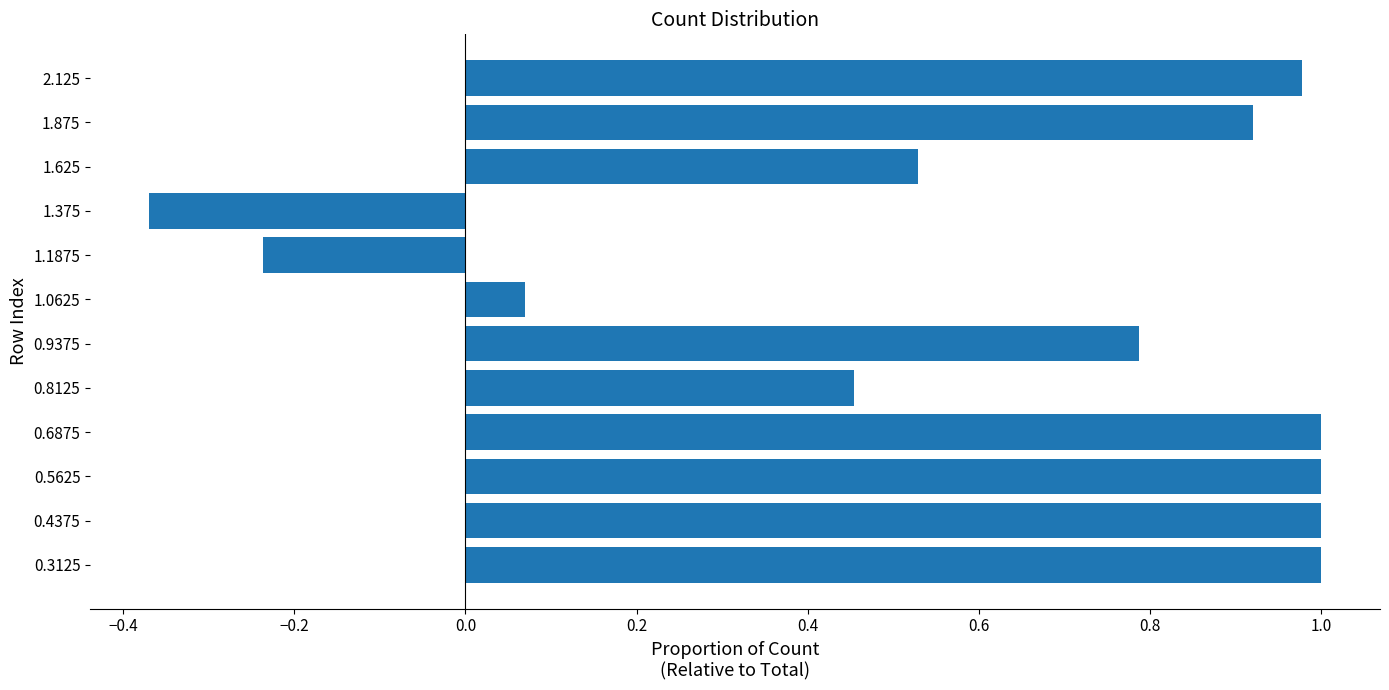

The chart shows a value of 1.0 at 0.3125. True or false?

True